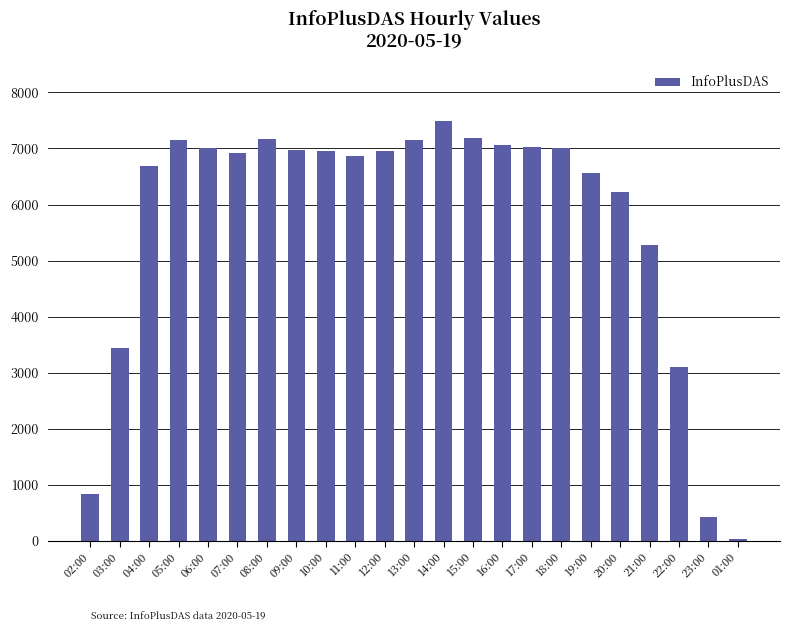

How many bars are there in total?

23